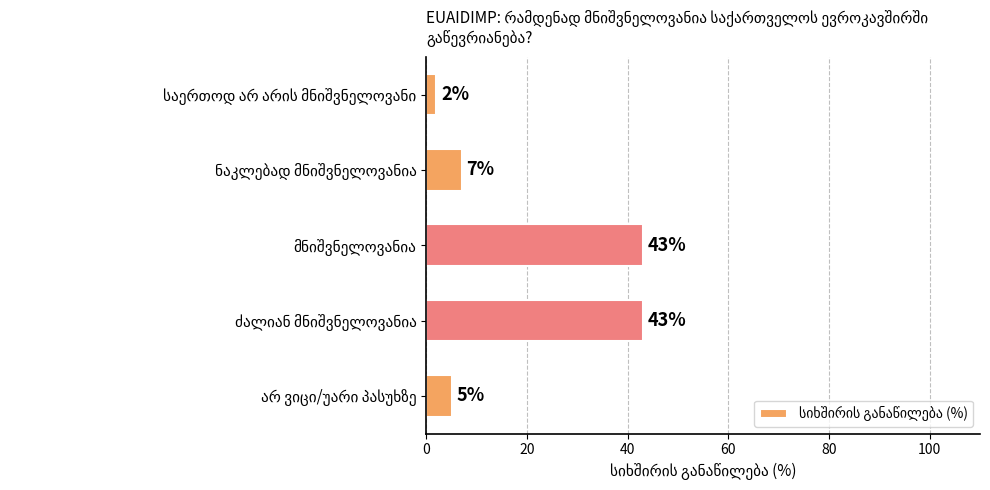

Reading top to bottom, transcribe all the data shown in this chart.

2	7	43	43	5